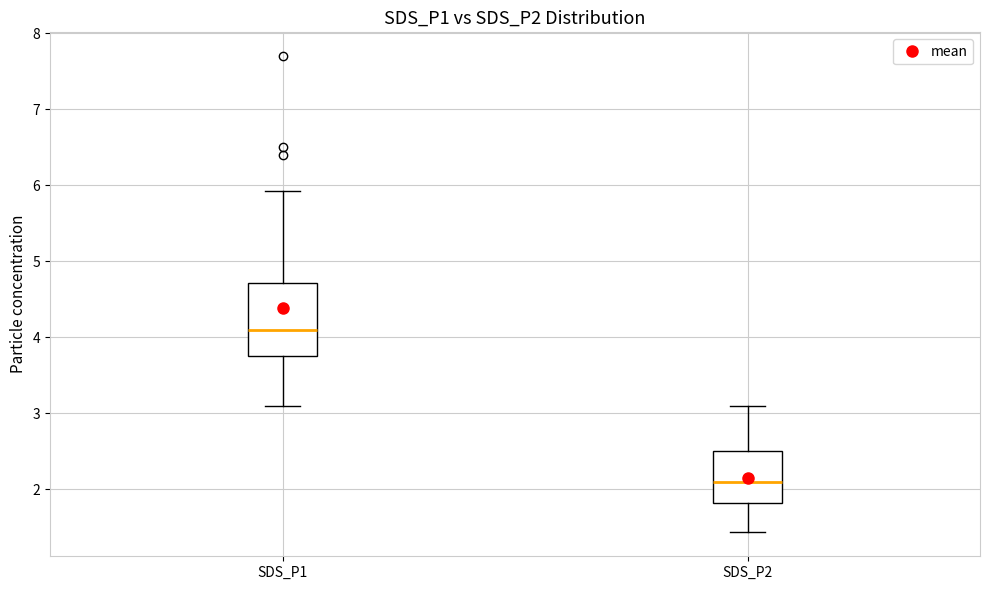

Where is the upper edge of the box for SDS_P2 on the y-axis? The values are not printed on the chart, so give them approximately, as read against the axis.

2.5